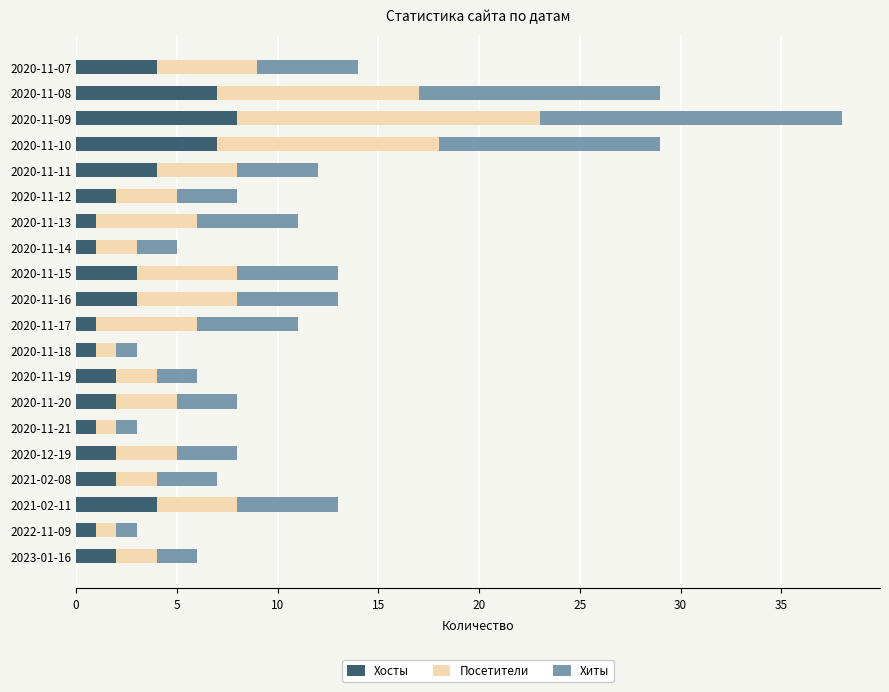

What is the difference between the maximum and minimum values in the Хосты series?

7